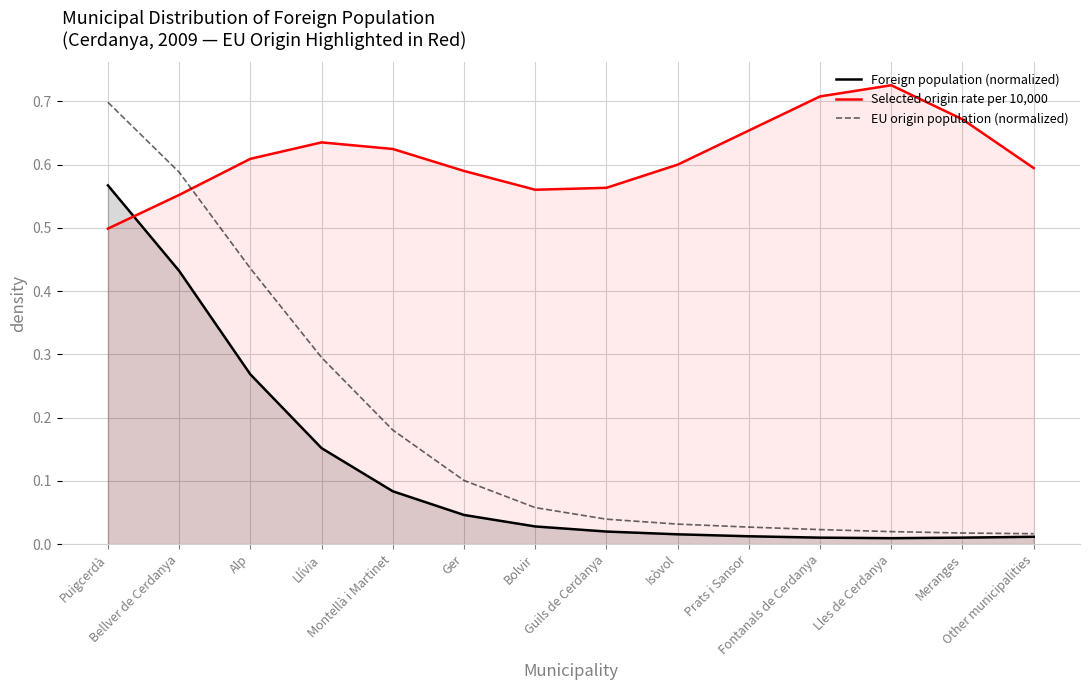

Read the Selected origin rate per 10,000 value at Puigcerdà.

0.5